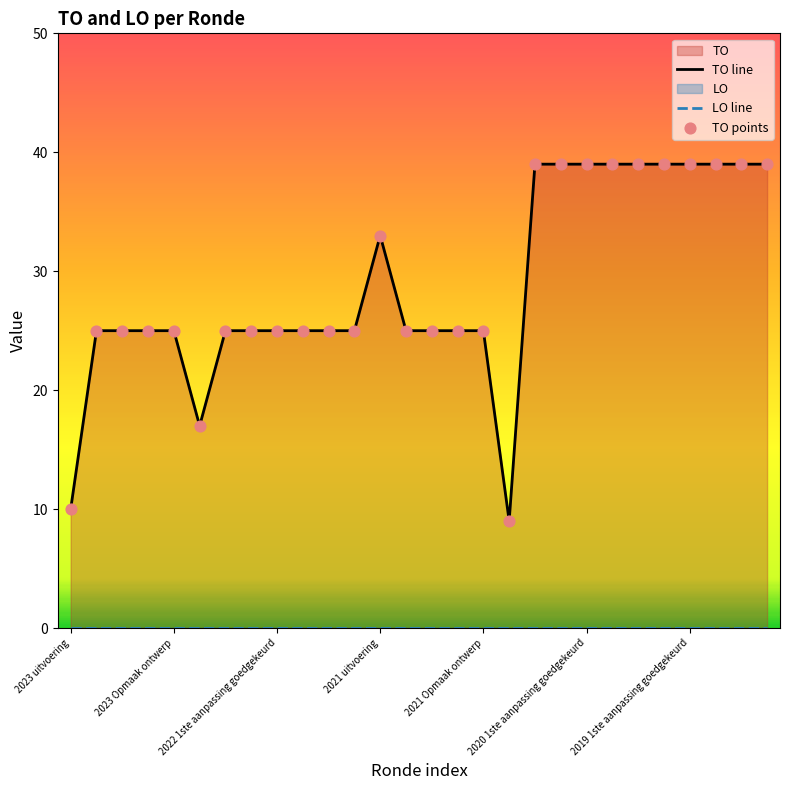

At which category is the sum across all series the highest?

18